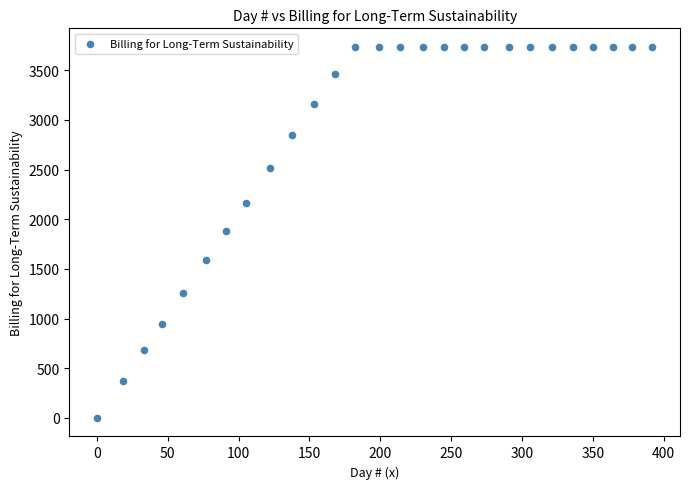

What is the range of Y values (max minus min)?

3735.1